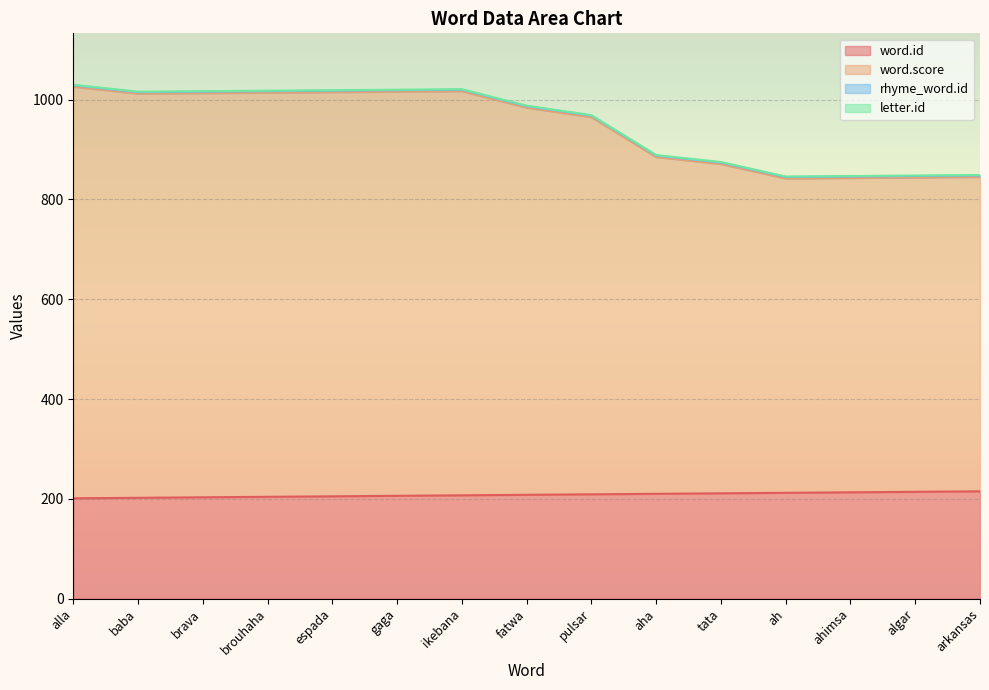

How many lines are shown in the chart?

4